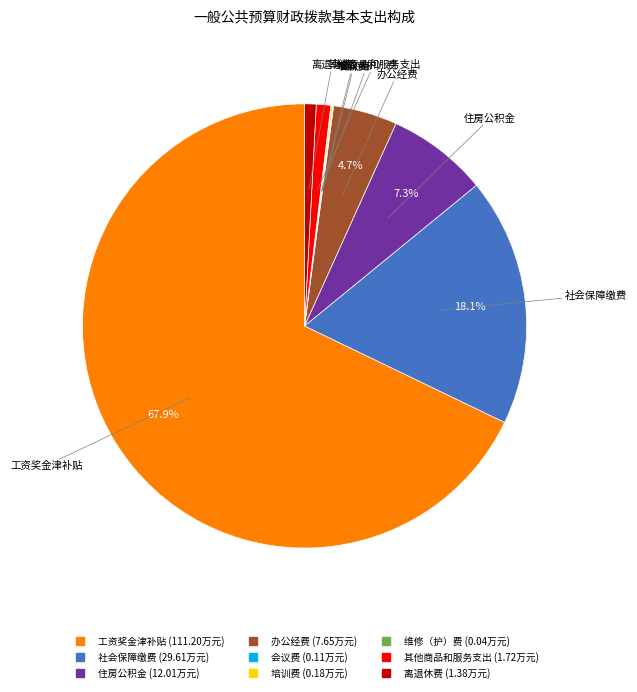

What is the largest slice in the pie chart?

工资奖金津补贴